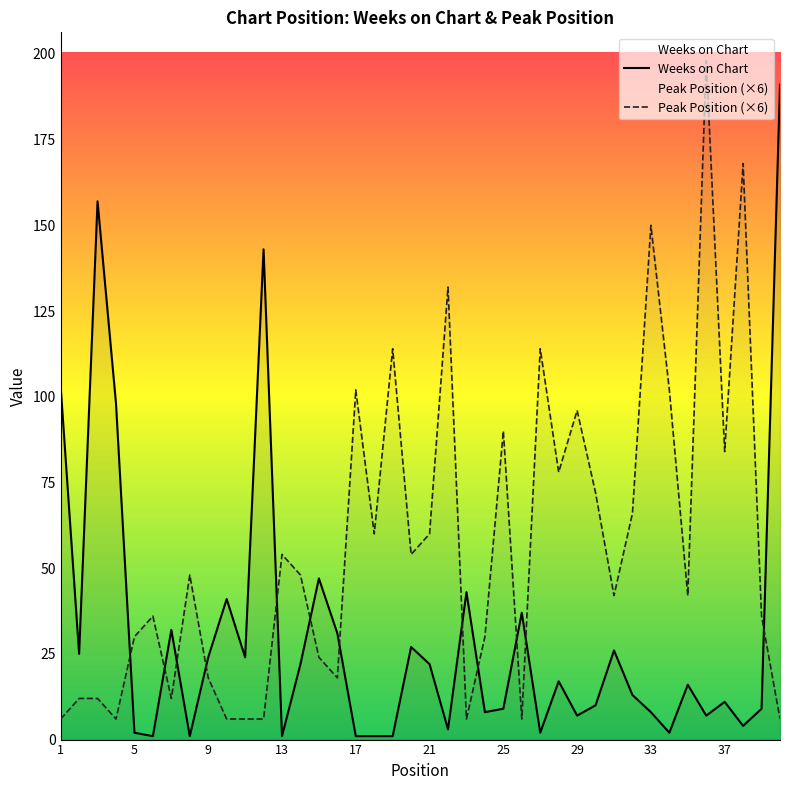

List the series in order of their overall mean, lowest first.

Weeks on Chart, Peak Position (×6)